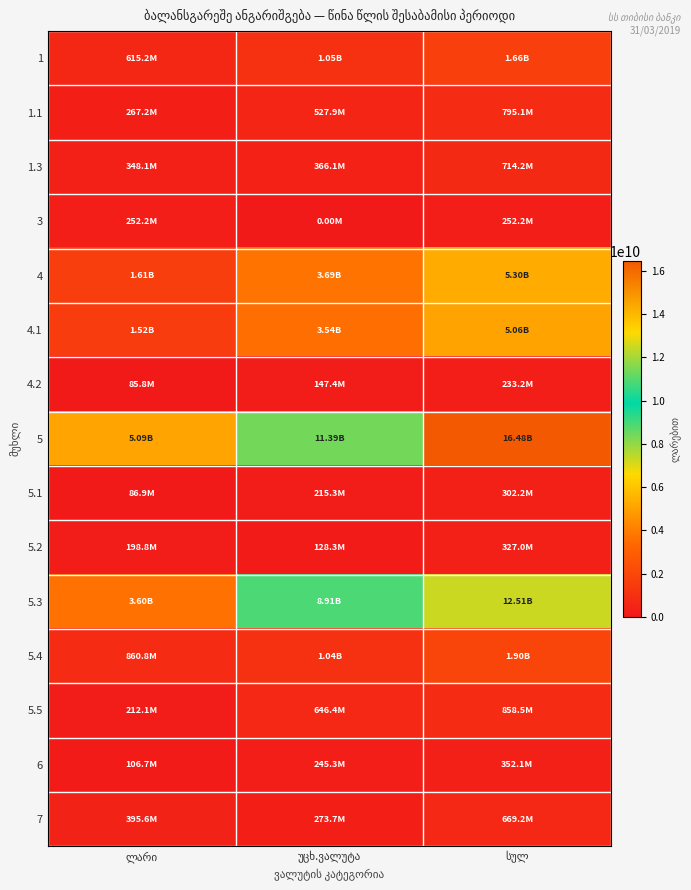

Read the 4.2 value at ლარი.

85833466.9